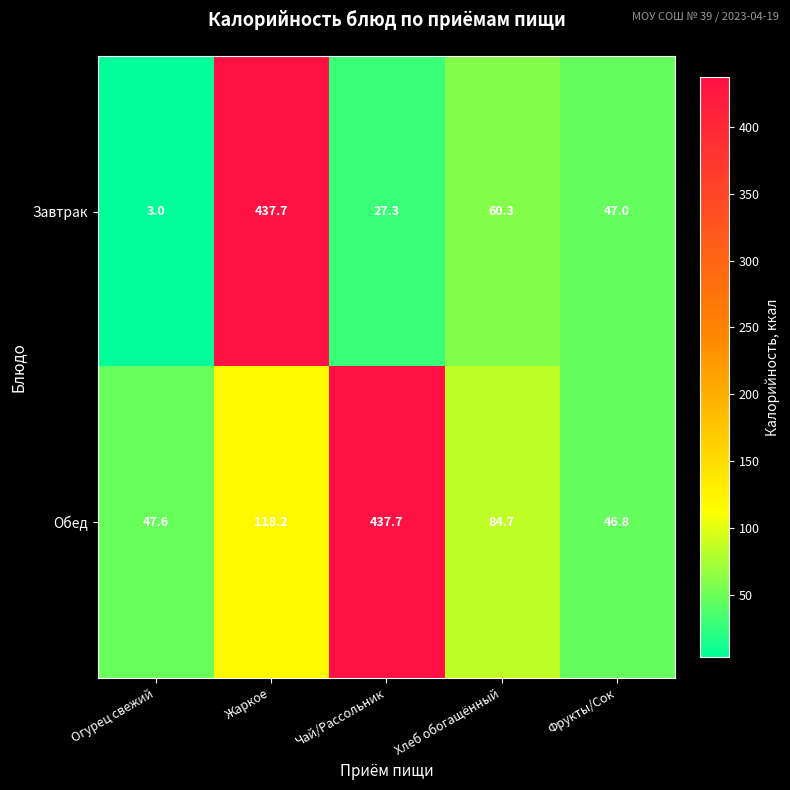

At how many categories does at least one series exceed 111?

2